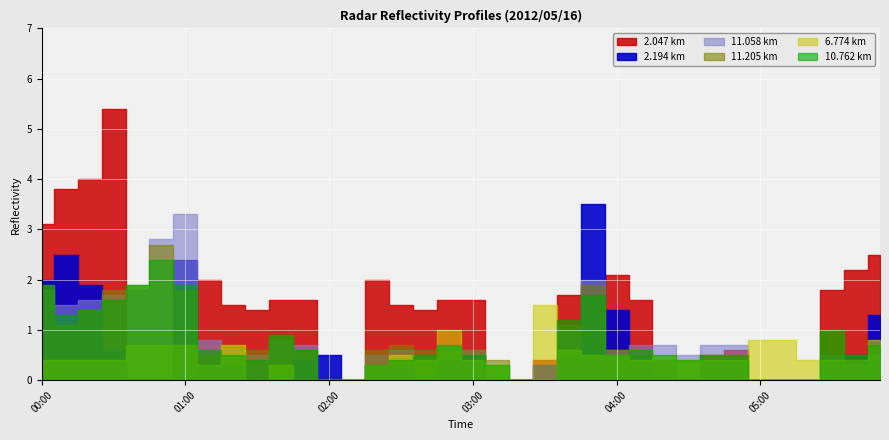

Which category has the highest value across all series?

00:40